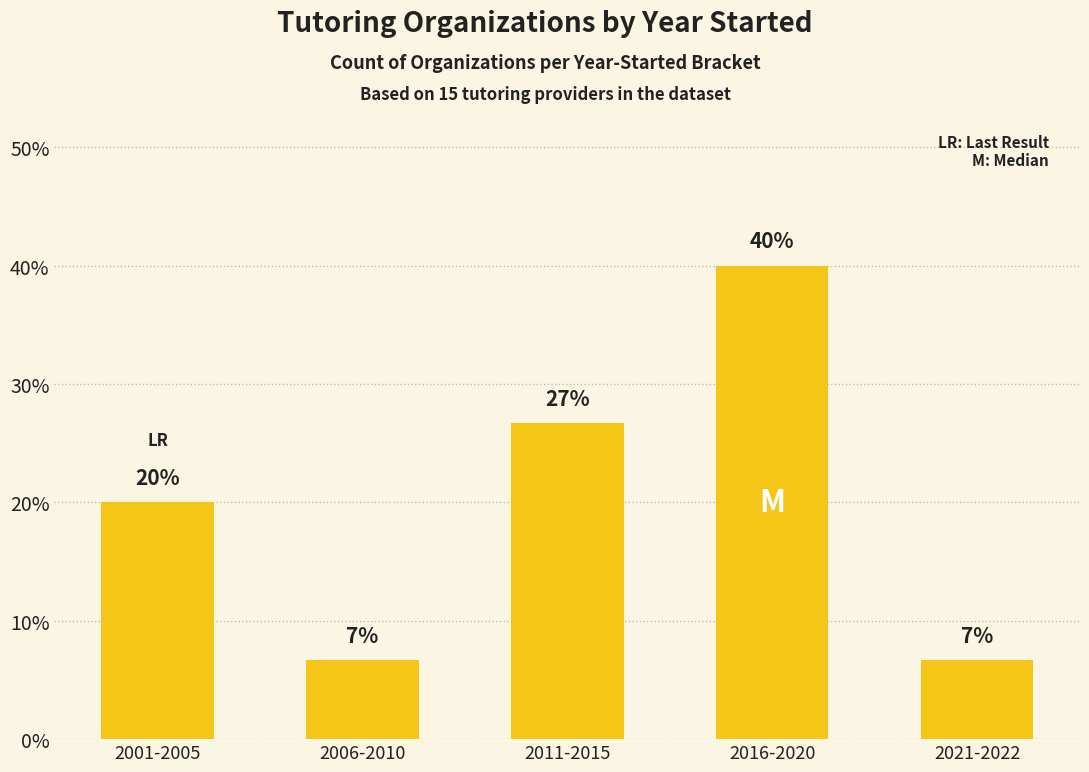

What is the change in value from 2001-2005 to 2016-2020?

+20.0